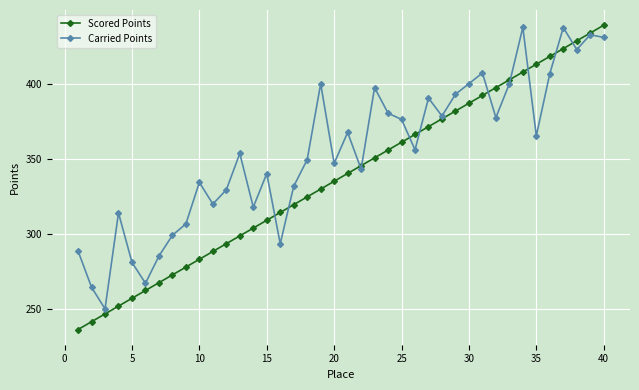

True or false: Scored Points has more than 2 points higher than both neighbors.

False